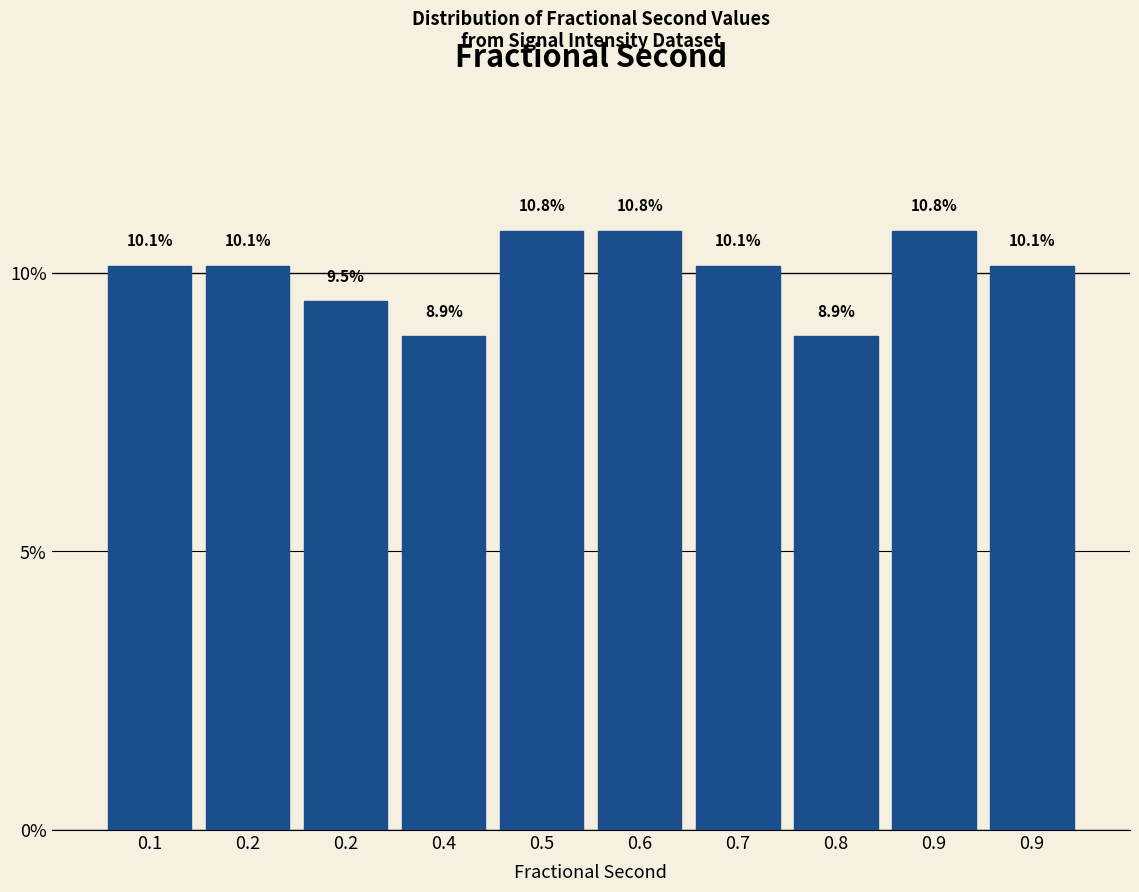

How many bars are there in total?

10